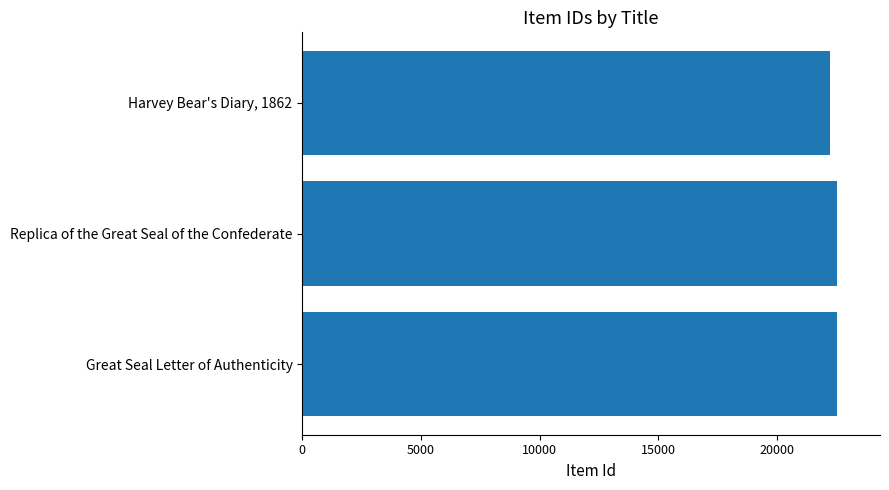

What is the ratio of the value at Great Seal Letter of Authenticity to the value at Replica of the Great Seal of the Confederate?

1.0